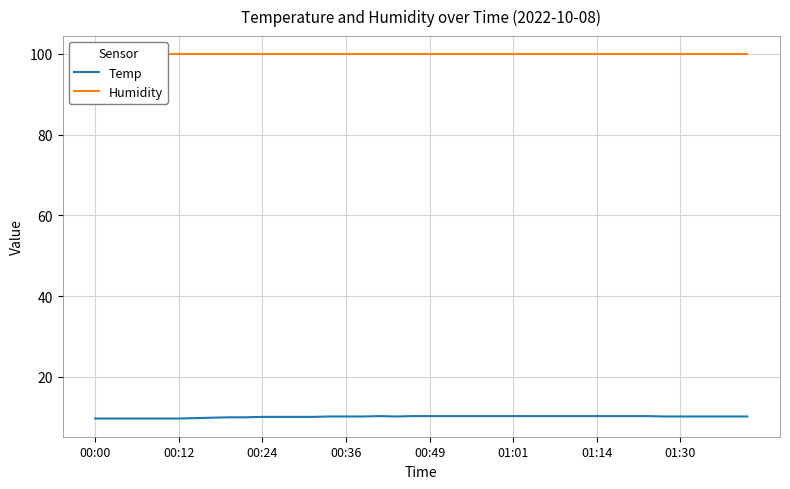

What is the total value across all series at 32?

110.2